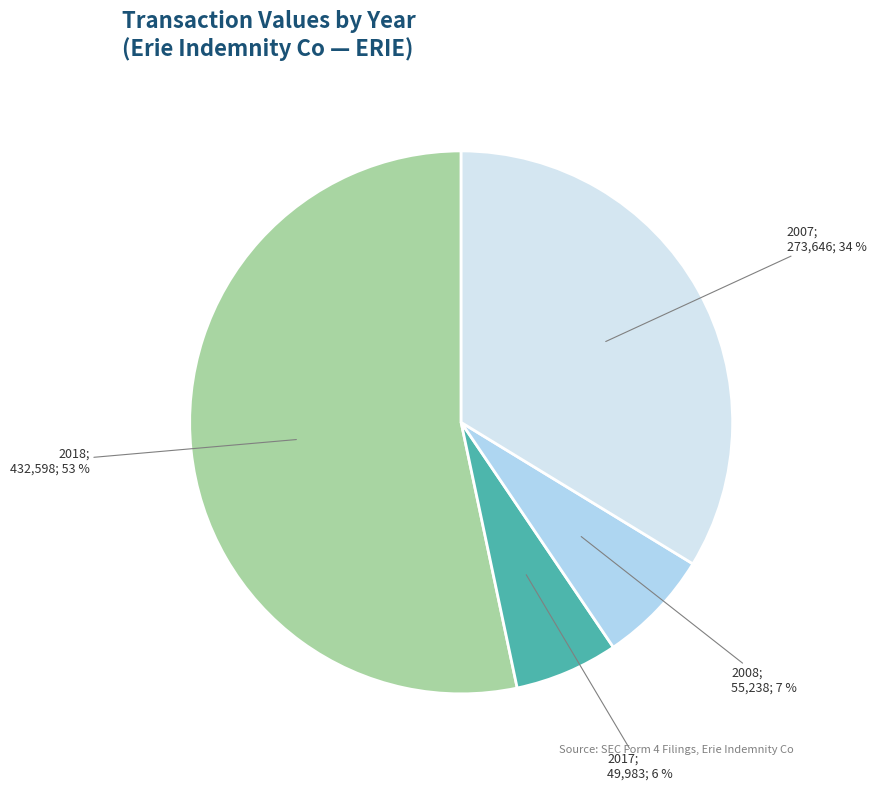

Does any single category account for the majority?

Yes